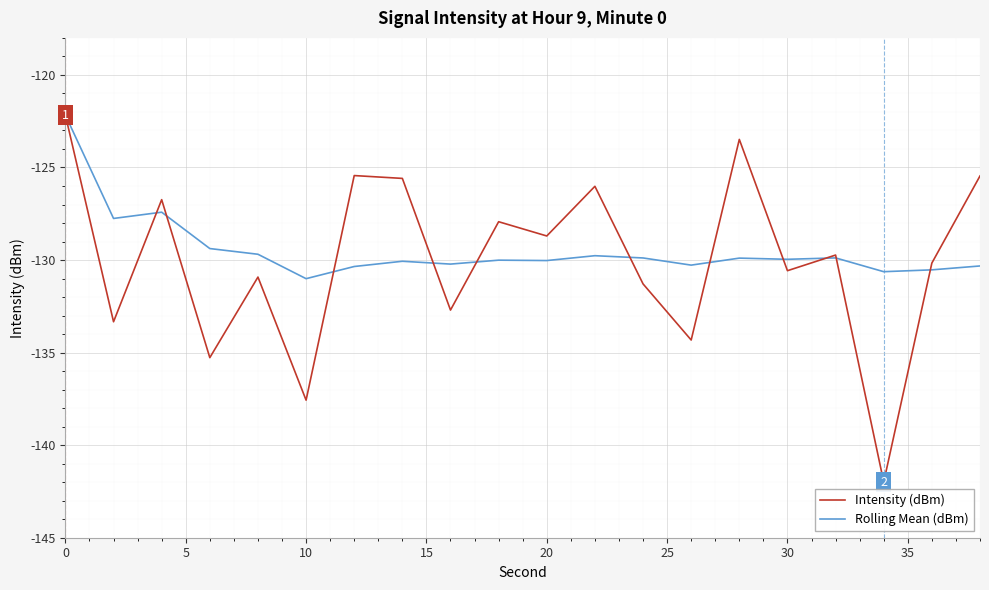

What is the smallest value displayed?

-142.0